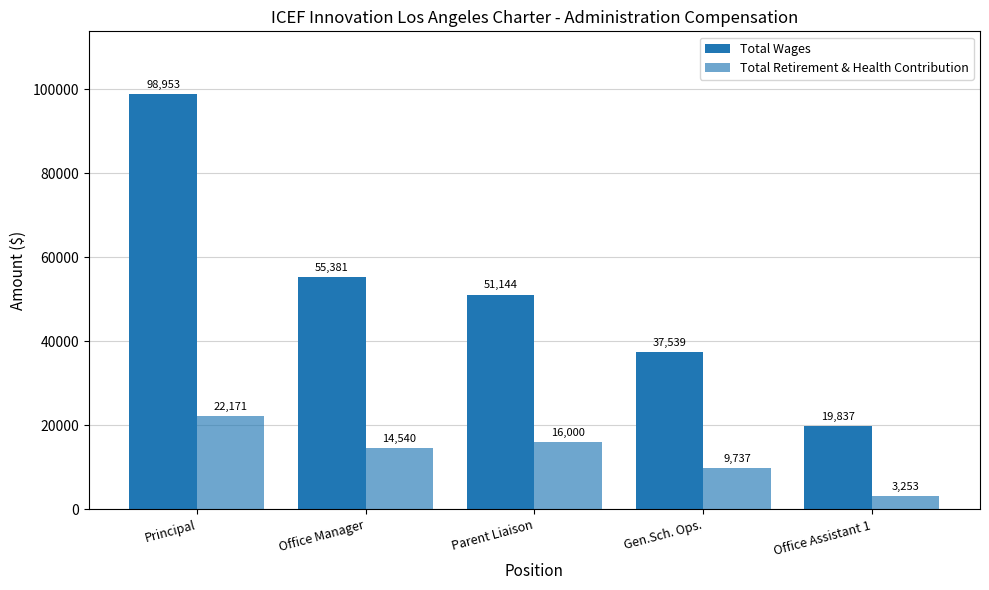

Rank the categories by Total Retirement & Health Contribution value from lowest to highest.

Office Assistant 1, Gen.Sch. Ops., Office Manager, Parent Liaison, Principal